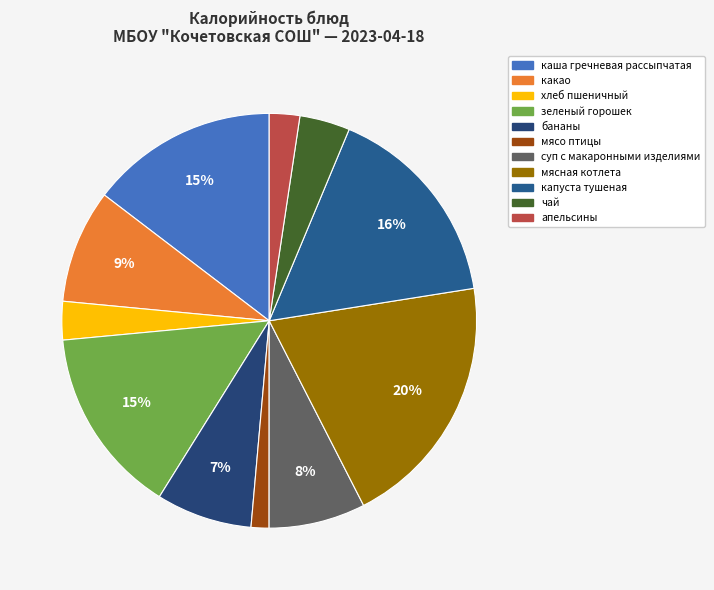

Rank the categories by value from lowest to highest.

мясо птицы, апельсины, хлеб пшеничный, чай, бананы, суп с макаронными изделиями, какао, каша гречневая рассыпчатая, зеленый горошек, капуста тушеная, мясная котлета